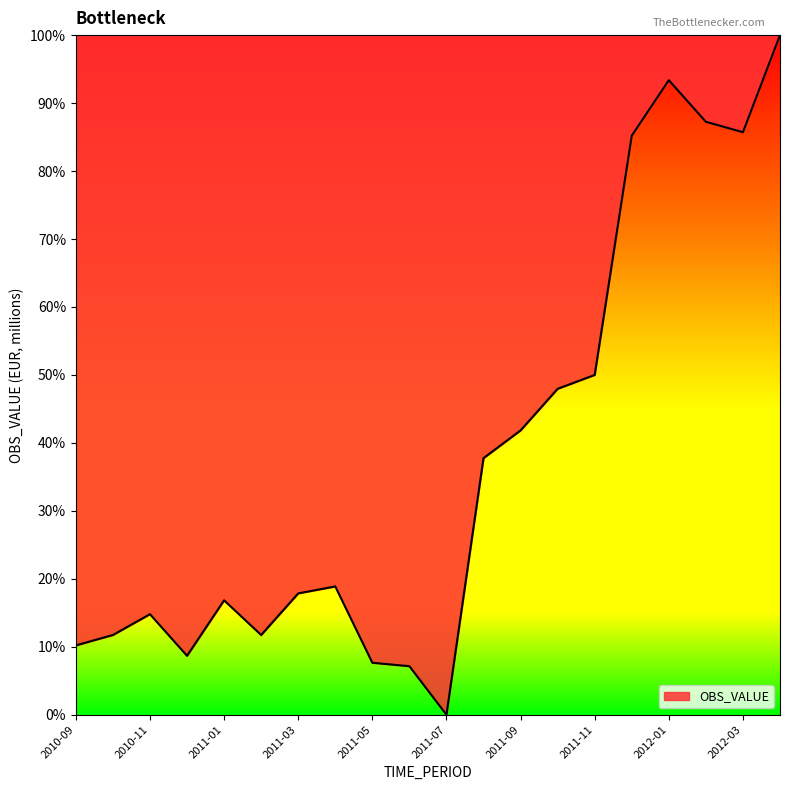

How many lines are shown in the chart?

1